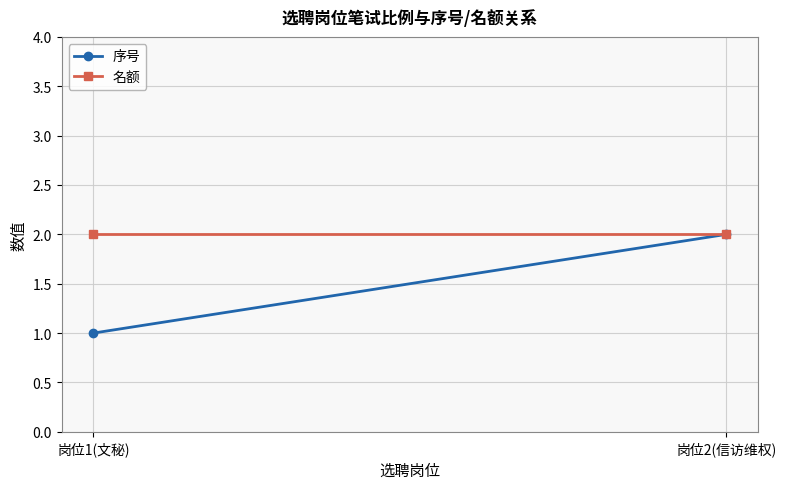

How many lines are shown in the chart?

2